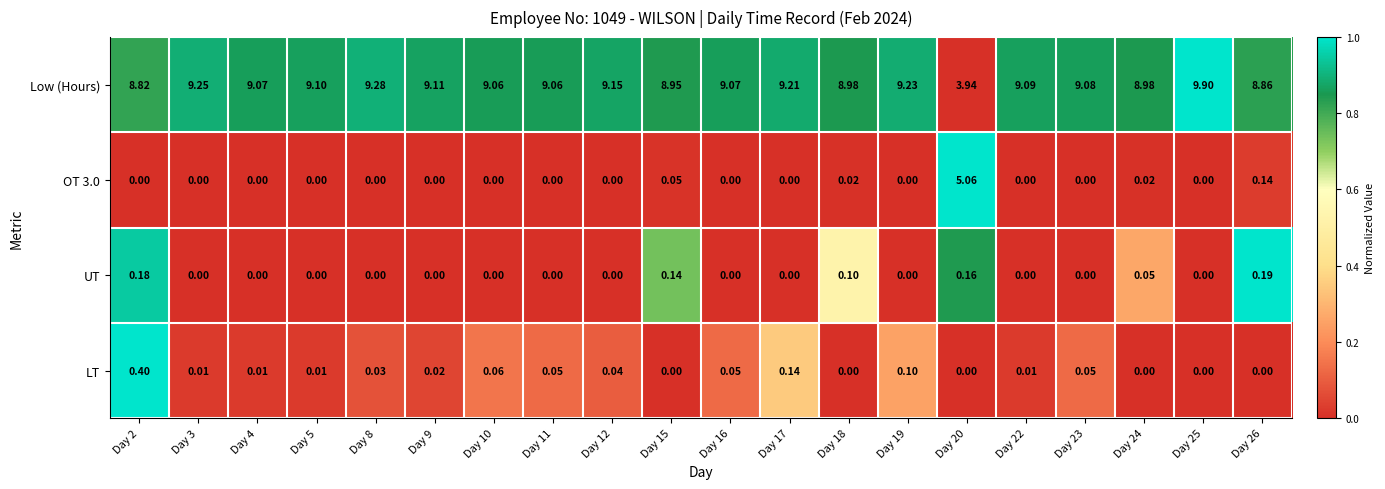

Which series has the largest range (max minus min)?

Low (Hours)